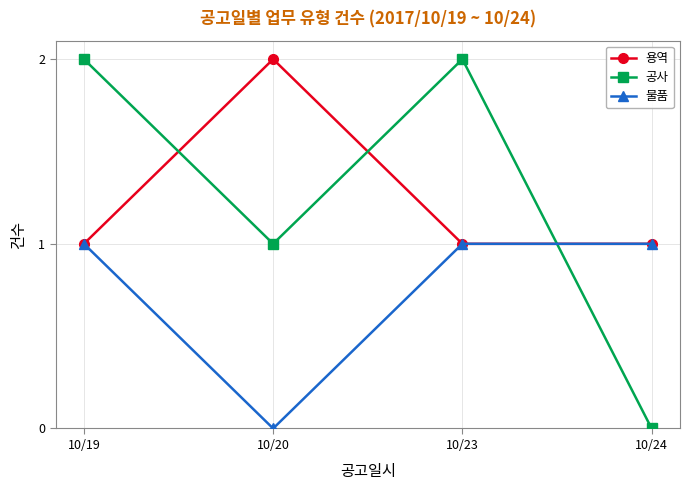

Which series has the widest spread of values?

공사